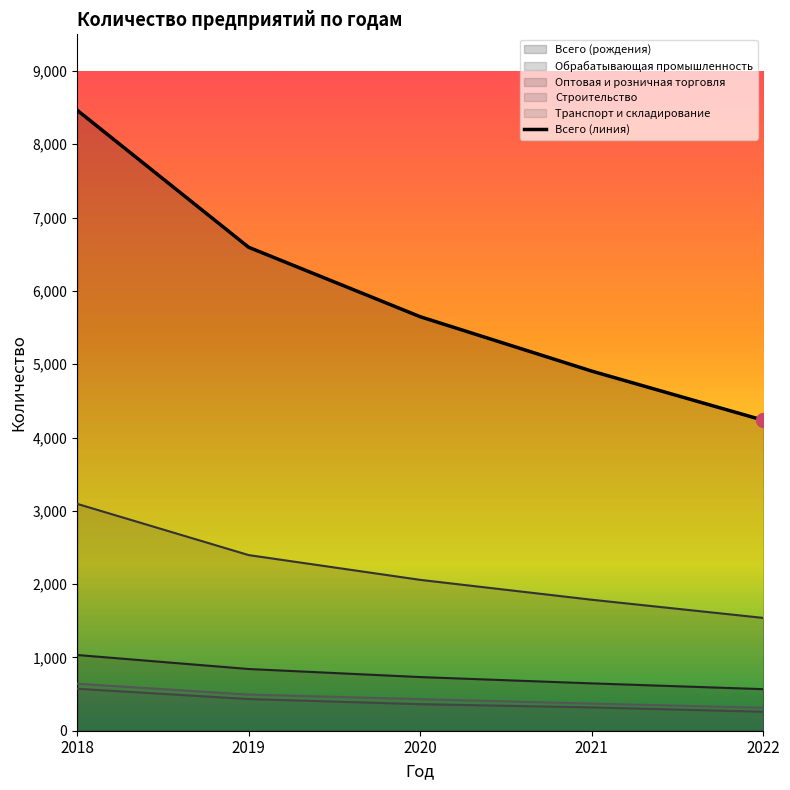

True or false: Транспорт и складирование and Строительство intersect in this chart.

False